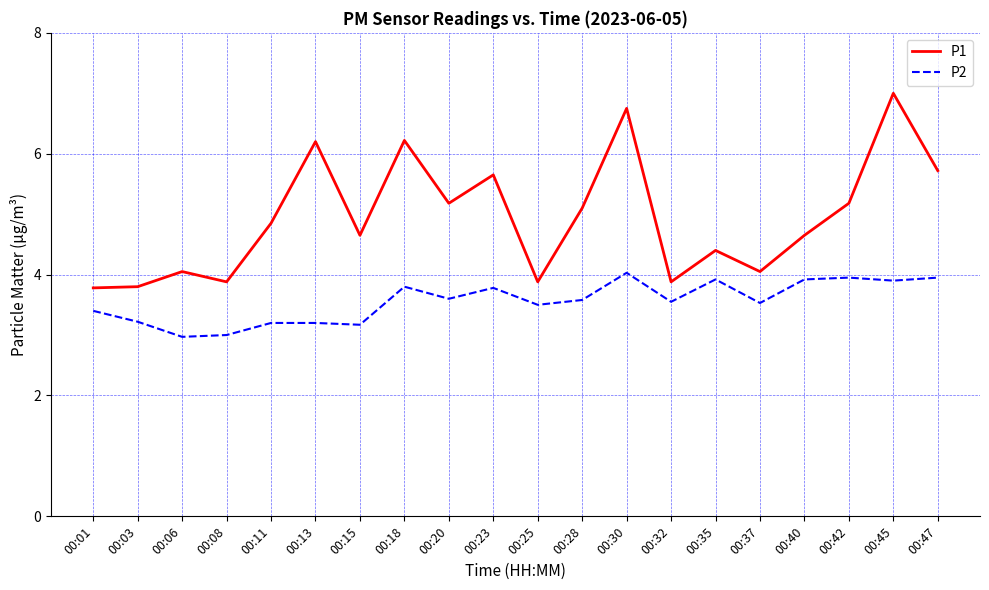

True or false: P1 and P2 cross at least once.

False